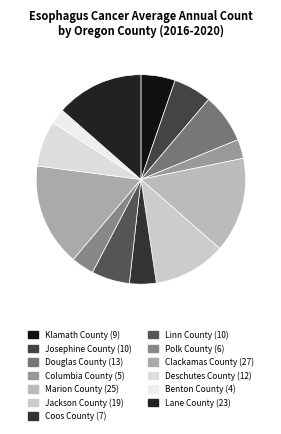

Count the number of slices in the pie.

13